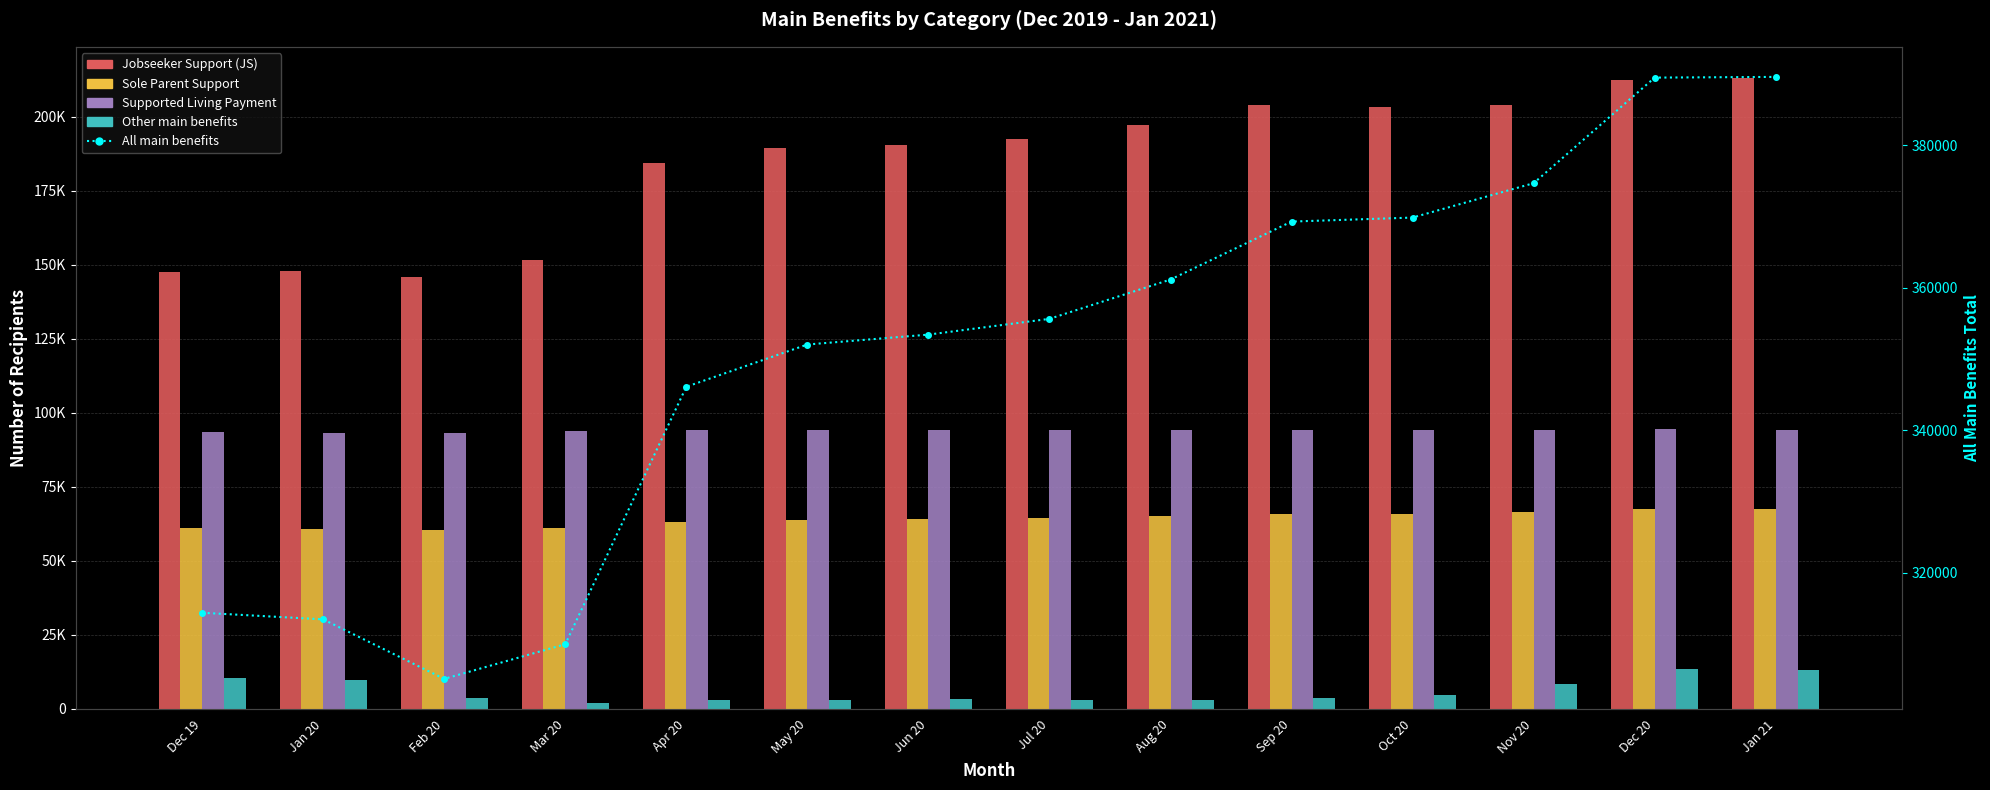

What is the total value across all series at May 20?

702660